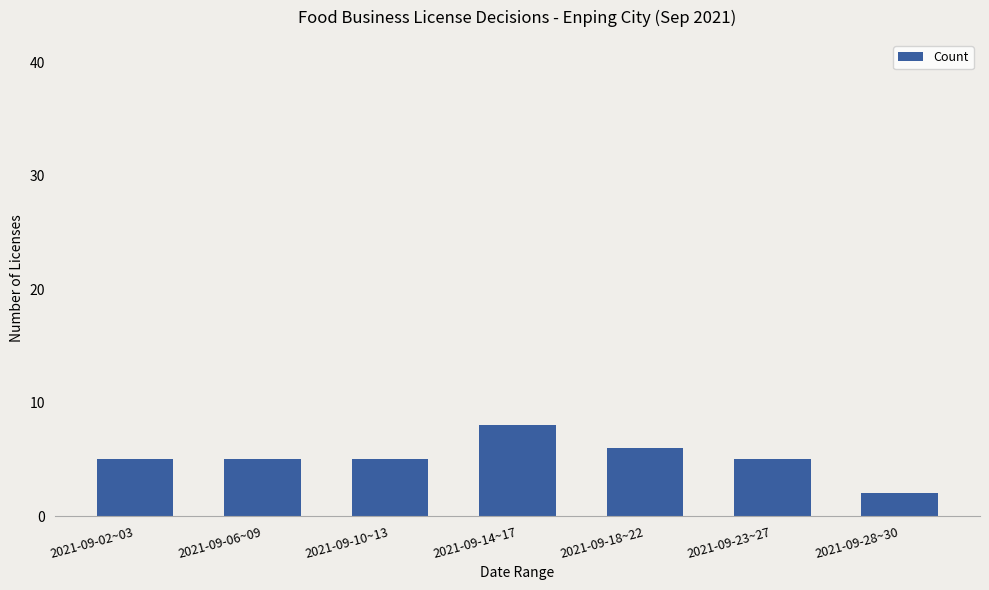

What value does the data have at 2021-09-10~13?

5